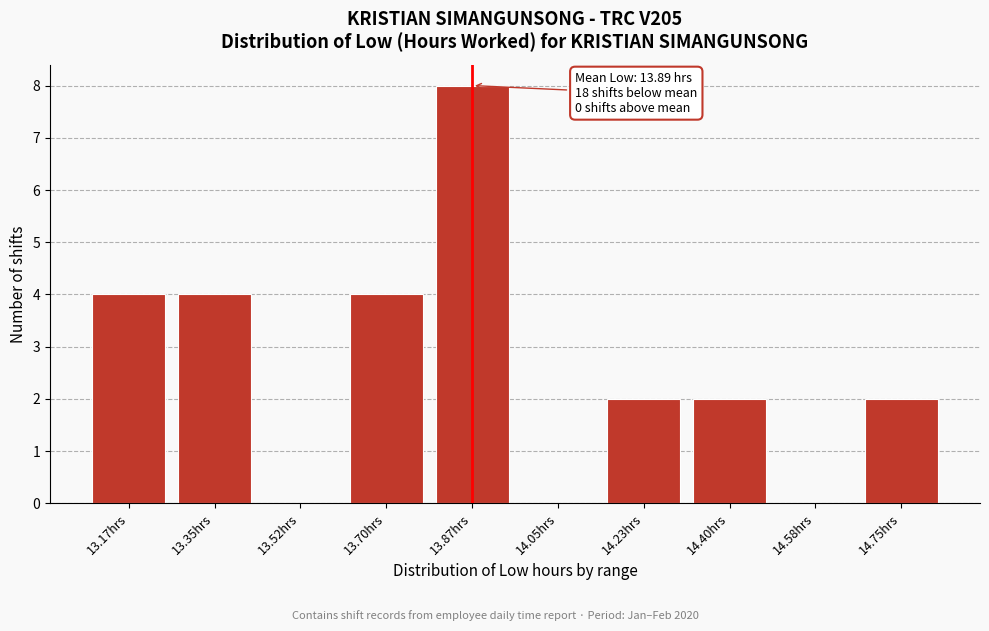

Reading right to left, extract all data points from this chart.

14.75hrs=2	14.58hrs=0	14.40hrs=2	14.23hrs=2	14.05hrs=0	13.87hrs=8	13.70hrs=4	13.52hrs=0	13.35hrs=4	13.17hrs=4